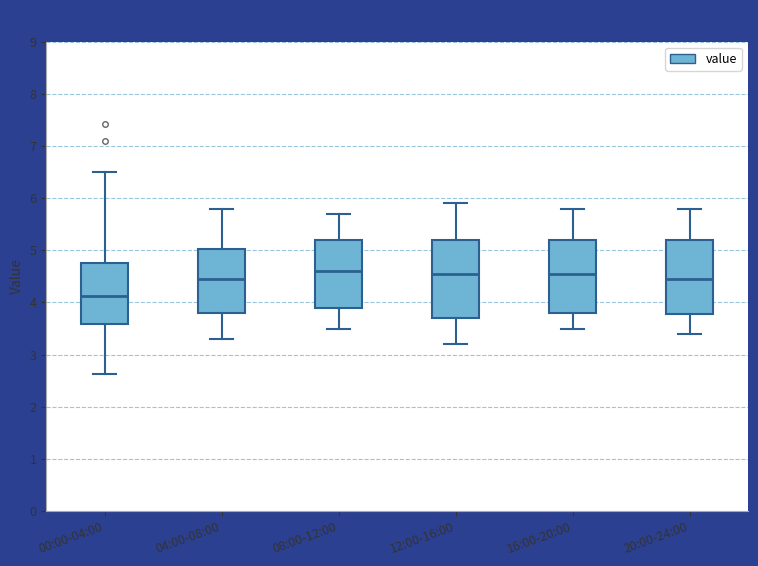

Where is the lower edge of the box for 20:00-24:00 on the y-axis? The values are not printed on the chart, so give them approximately, as read against the axis.

3.8